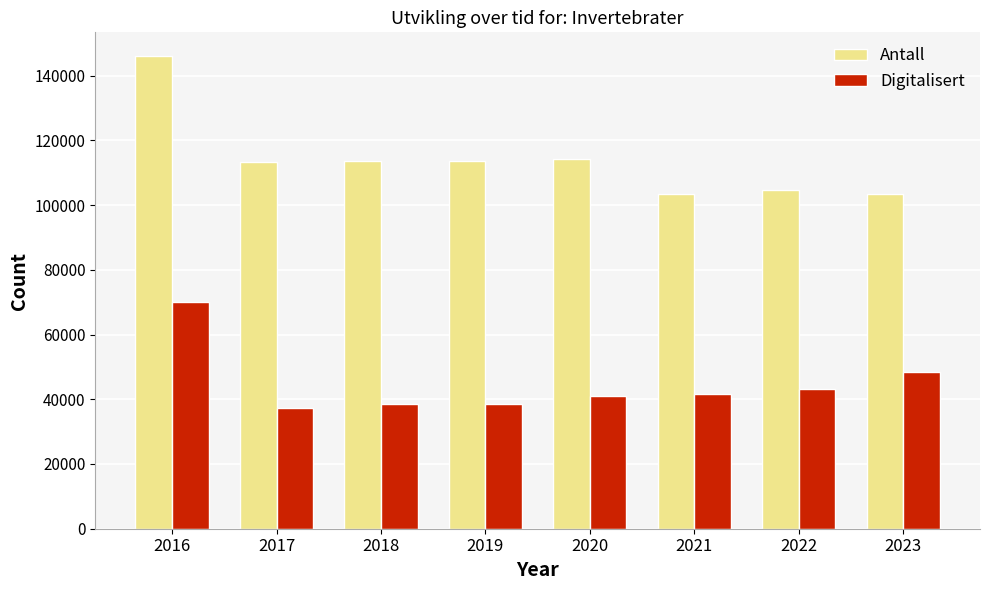

How many values in the Digitalisert series are below 41747?

4